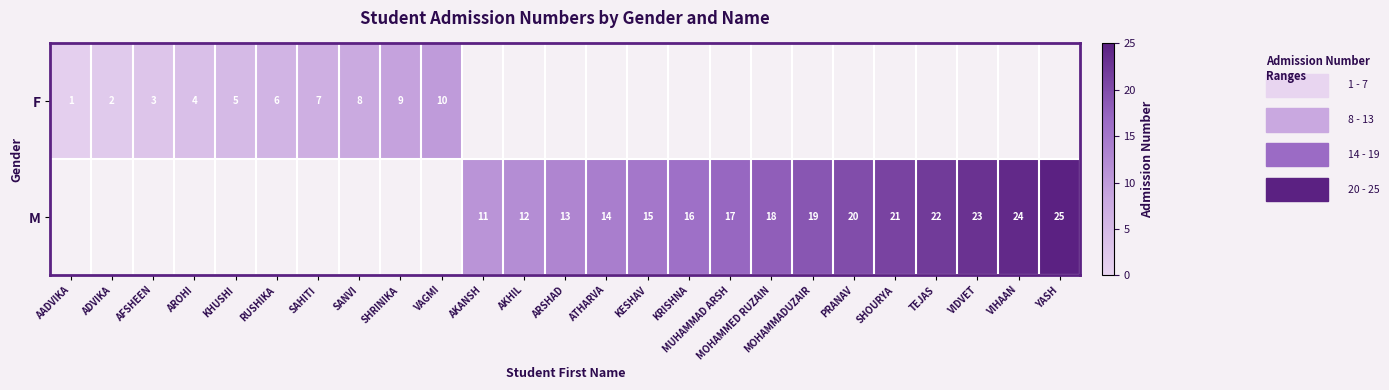

The value of F at ADVIKA is 2. True or false?

True